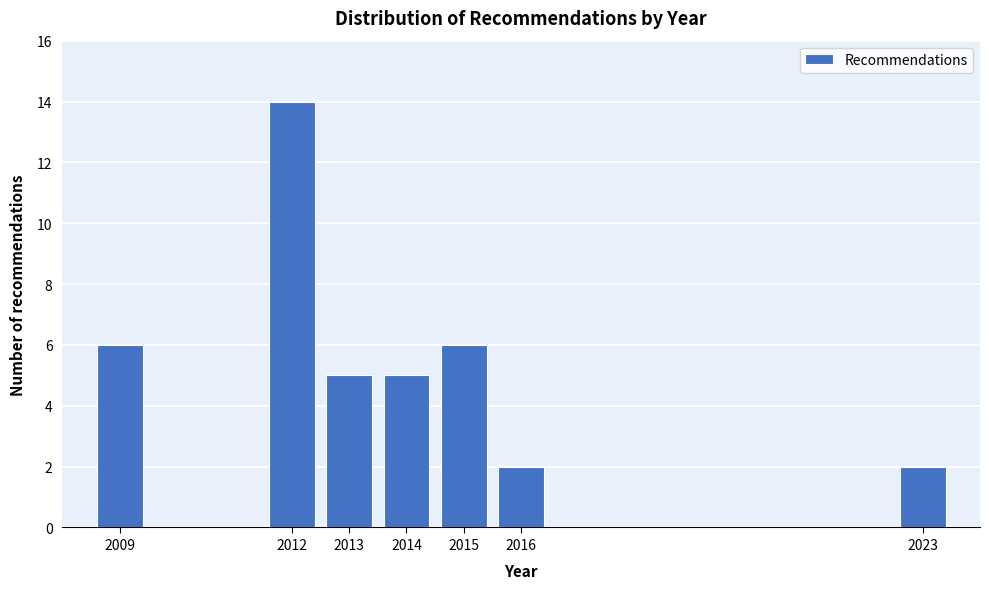

Reading left to right, list all the values displayed in this chart.

2009=6	2012=14	2013=5	2014=5	2015=6	2016=2	2023=2